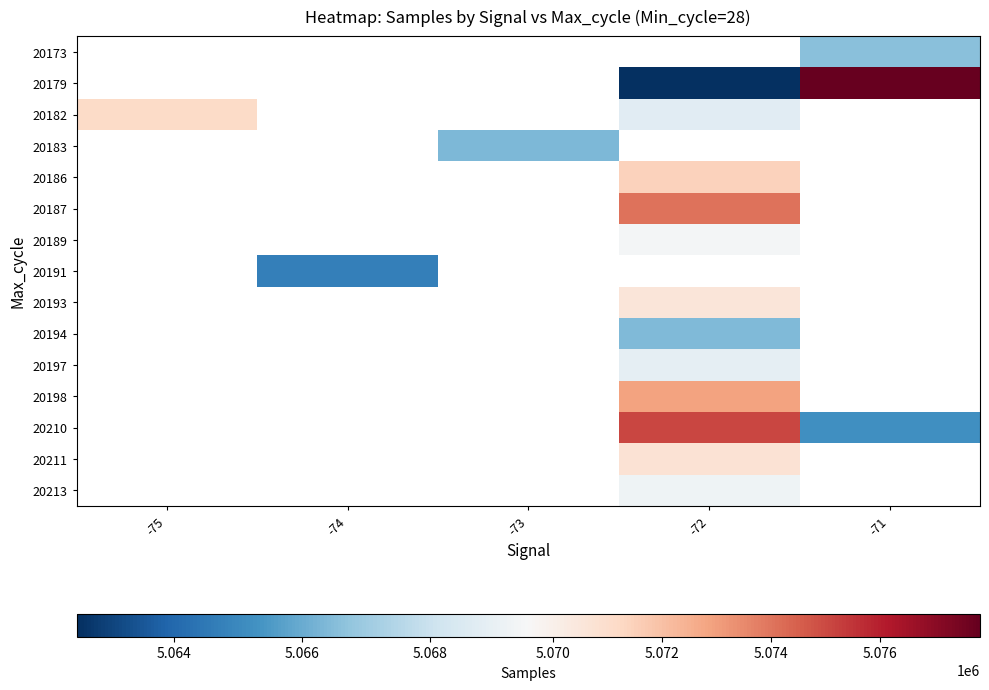

At which category does the chart reach its minimum across all series?

-72